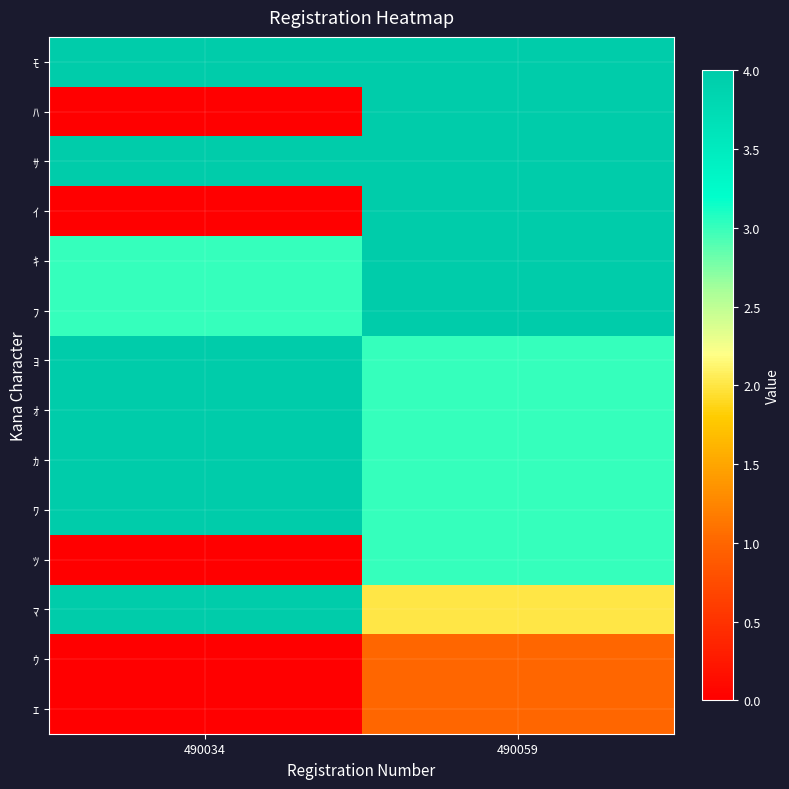

Reading left to right, extract all data points from this chart.

ﾓ: 490034=4	490059=4
ﾊ: 490034=0	490059=4
ｻ: 490034=4	490059=4
ｲ: 490034=0	490059=4
ｷ: 490034=3	490059=4
ﾌ: 490034=3	490059=4
ﾖ: 490034=4	490059=3
ｵ: 490034=4	490059=3
ｶ: 490034=4	490059=3
ﾜ: 490034=4	490059=3
ﾂ: 490034=0	490059=3
ﾏ: 490034=4	490059=2
ｳ: 490034=0	490059=1
ｴ: 490034=0	490059=1